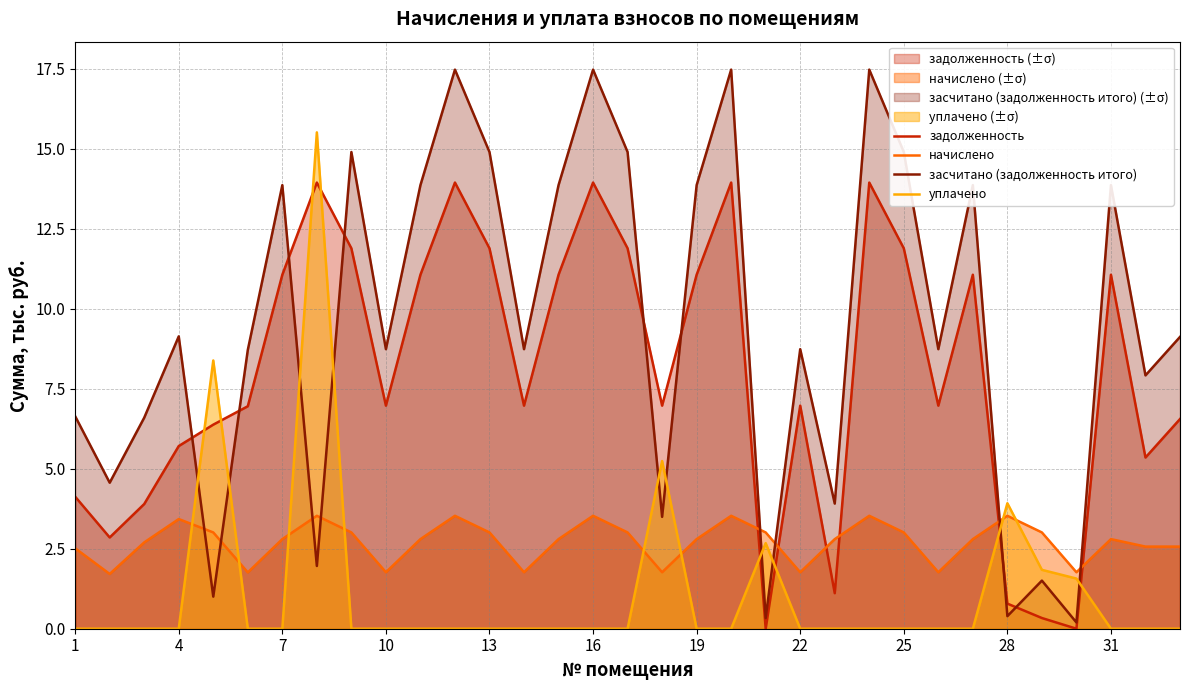

Which series has the largest total across all categories?

засчитано (задолженность итого)